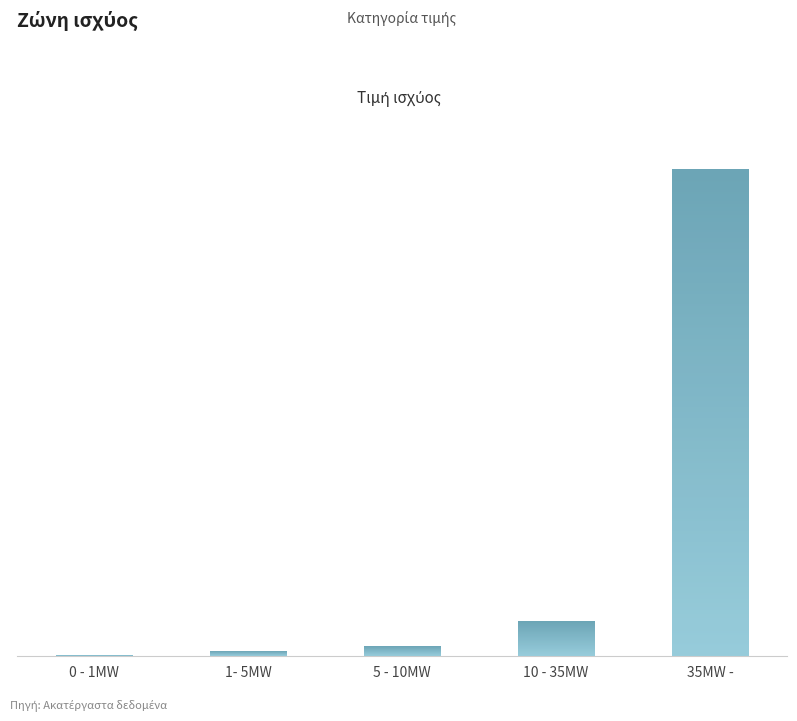

Reading left to right, extract all data points from this chart.

0 - 1MW=1	1- 5MW=5	5 - 10MW=10	10 - 35MW=35	35MW -=500